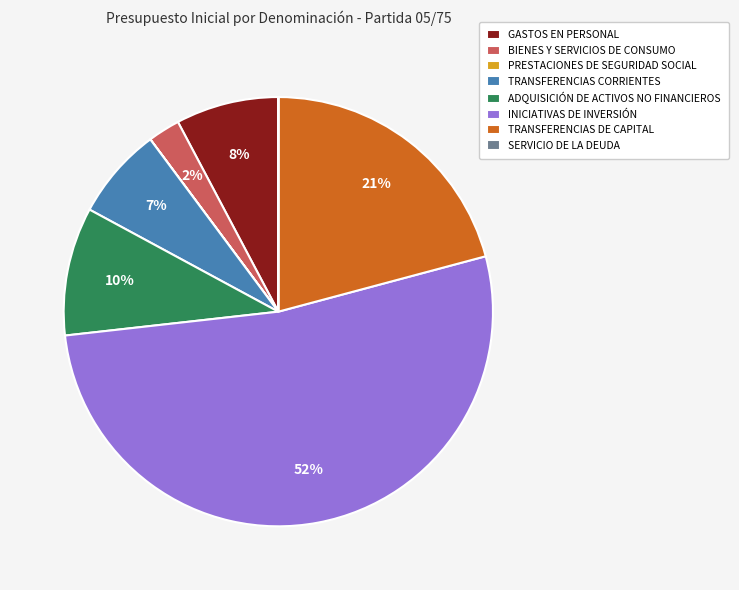

Does BIENES Y SERVICIOS DE CONSUMO account for over 50% of the chart?

No